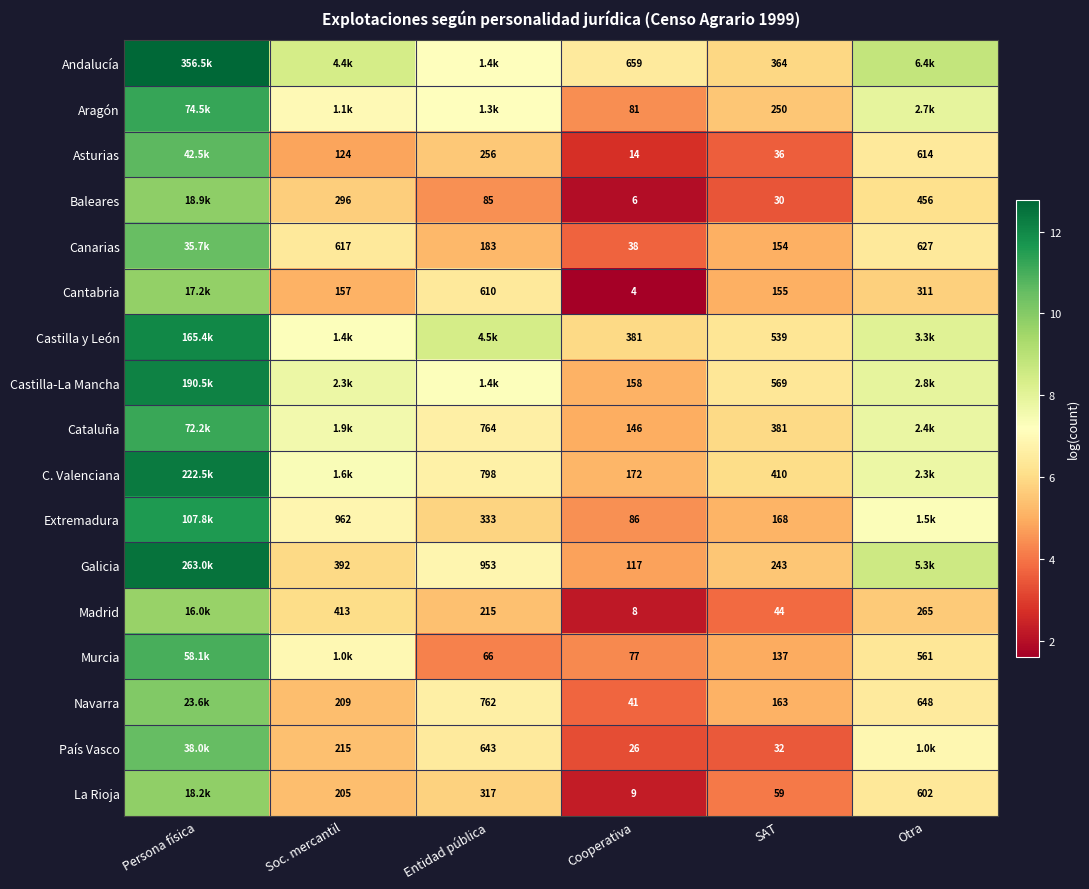

Rank the series at Otra from highest to lowest value.

Andalucía, Galicia, Castilla y León, Castilla-La Mancha, Aragón, Cataluña, C. Valenciana, Extremadura, País Vasco, Navarra, Canarias, Asturias, La Rioja, Murcia, Baleares, Cantabria, Madrid